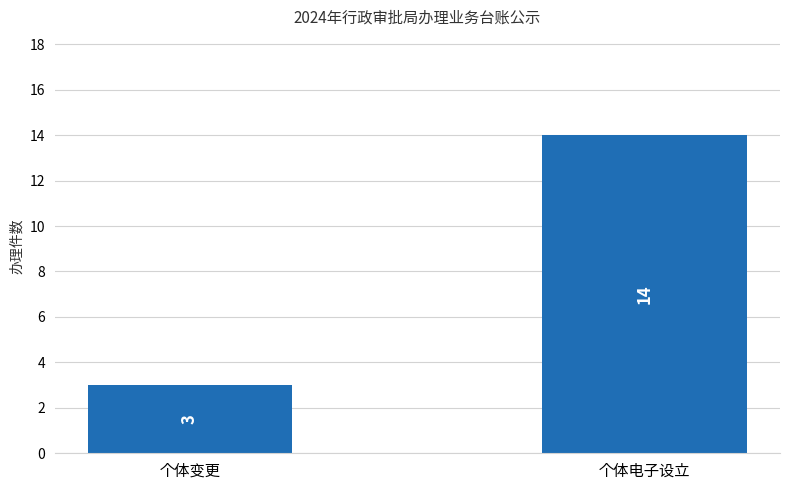

What is the sum of all values?

17